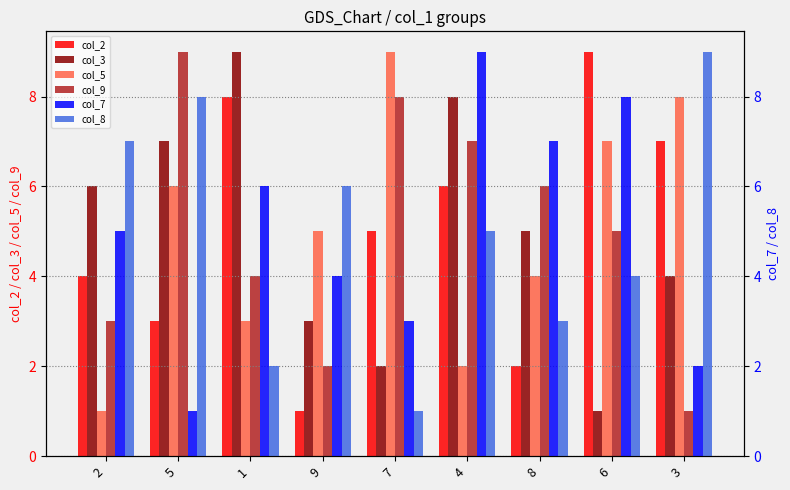

How many bars are there in total?

54